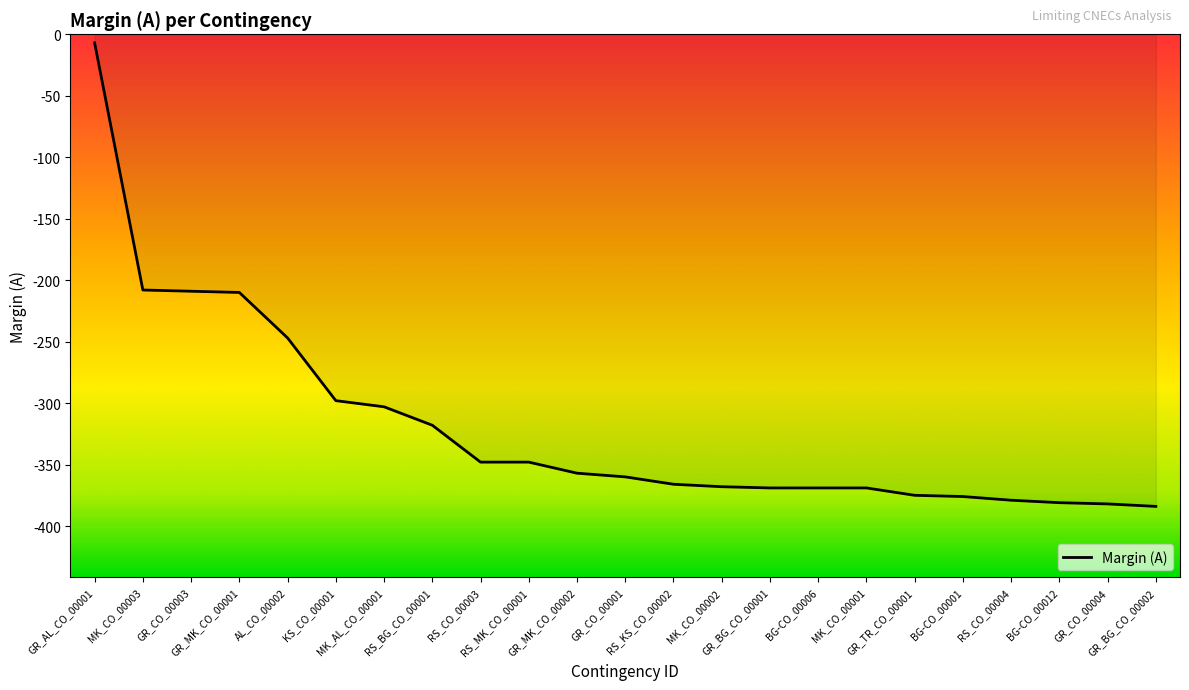

What is the difference between the maximum and minimum values?

377